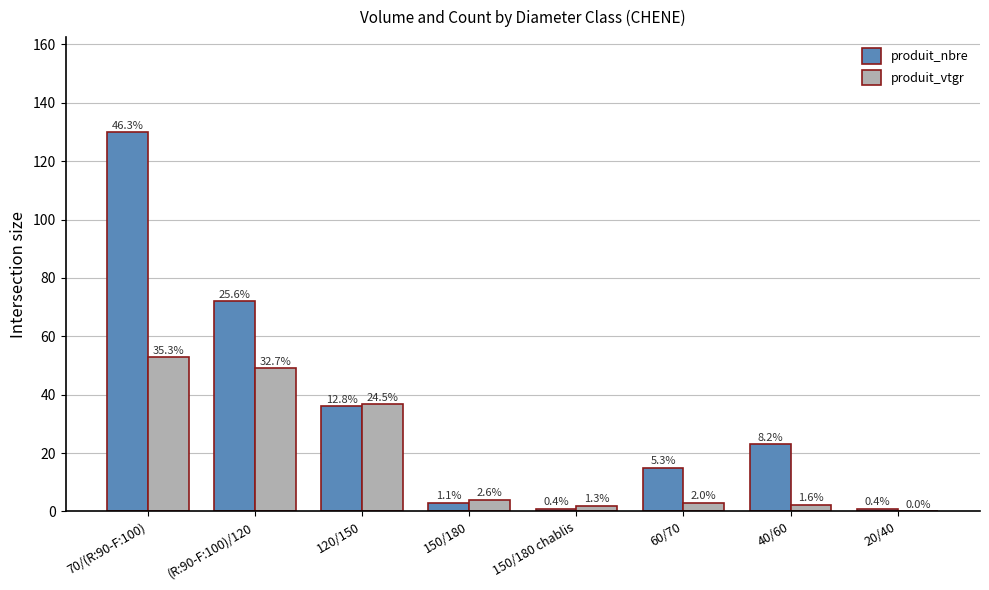

What are all the series names shown in the legend?

produit_nbre, produit_vtgr